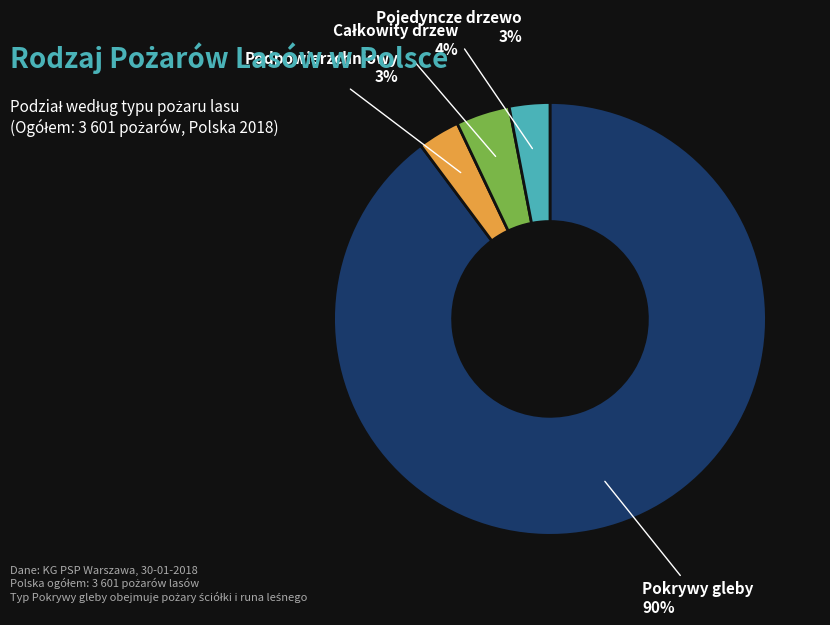

Is there a majority slice in this chart?

Yes